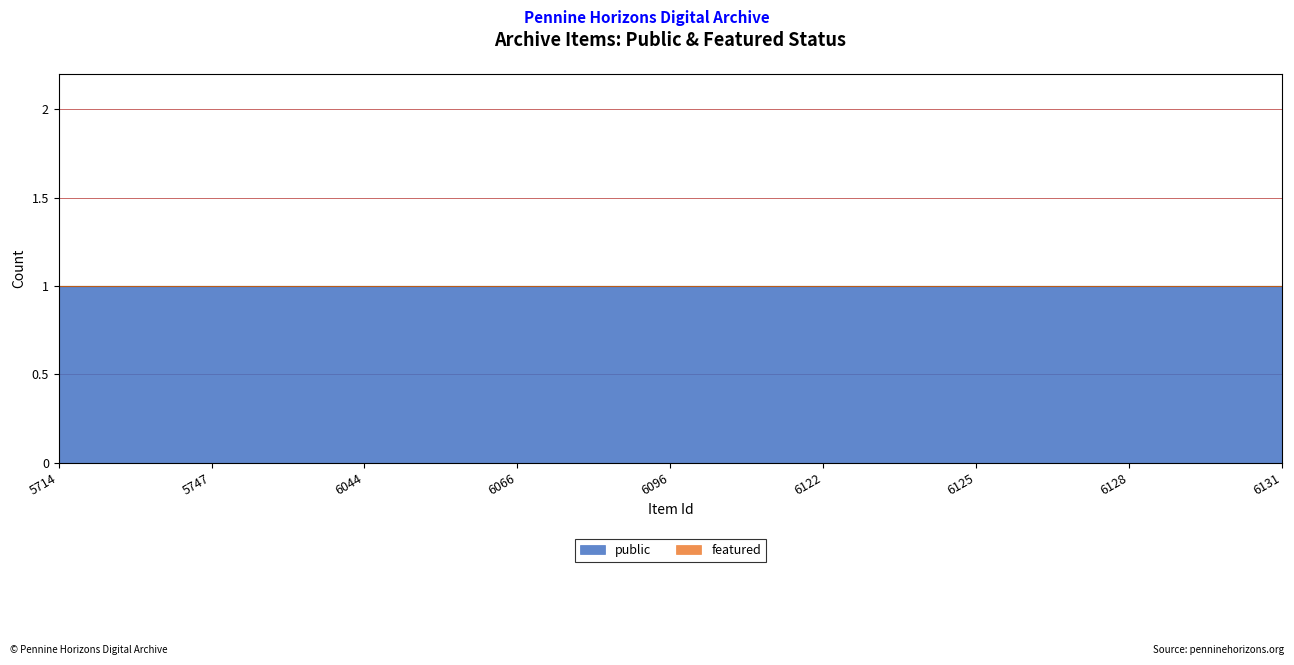

The featured series shows 0 at 5747. True or false?

True